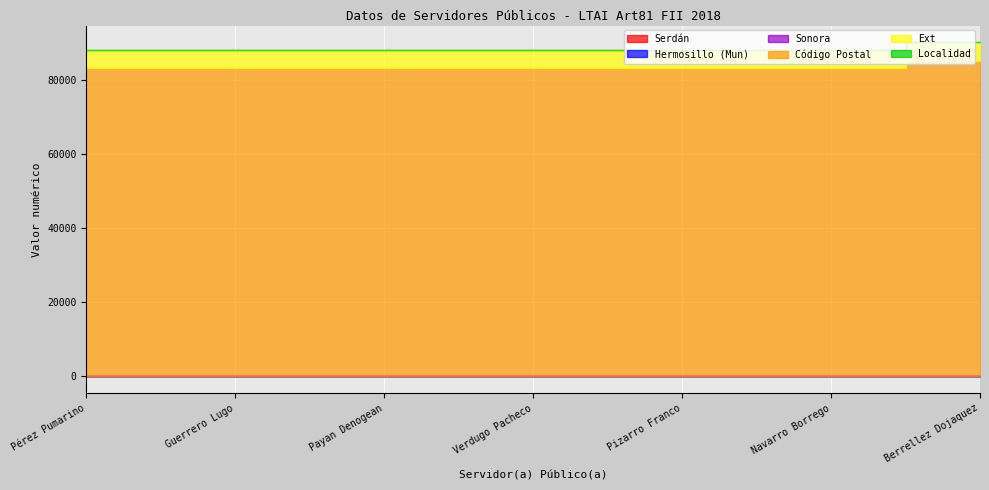

The Ext series shows 6651 at Payan Denogean. True or false?

False